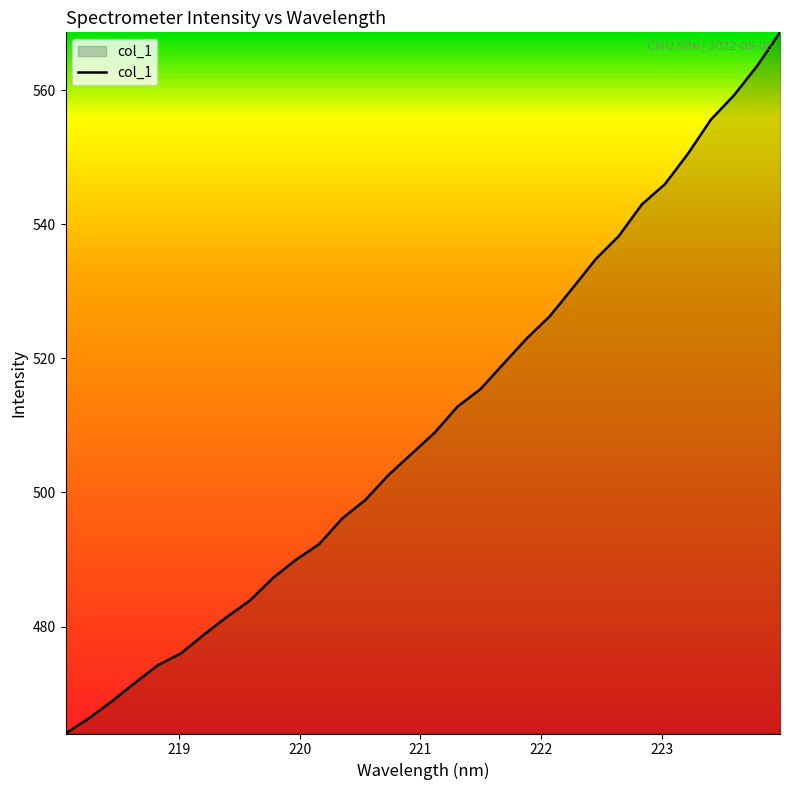

What is the difference between the maximum and minimum values?

104.6